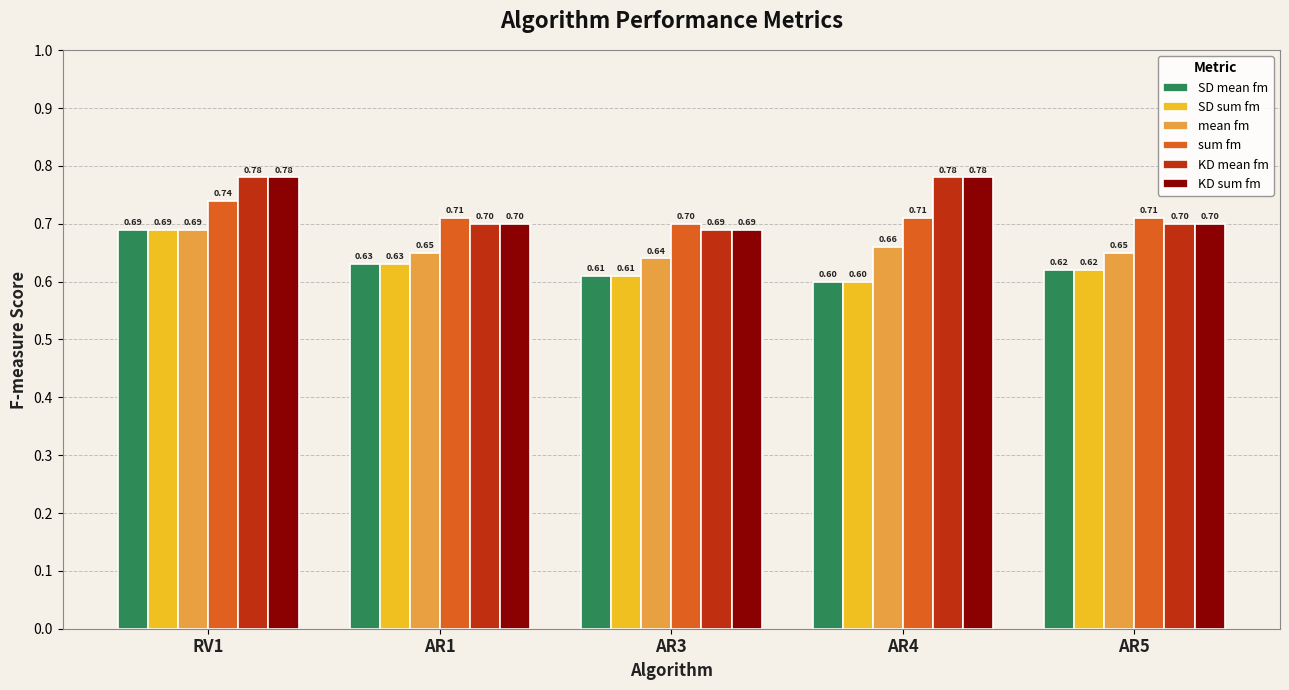

What is the sum of the SD mean fm values at AR4 and AR1?

1.2